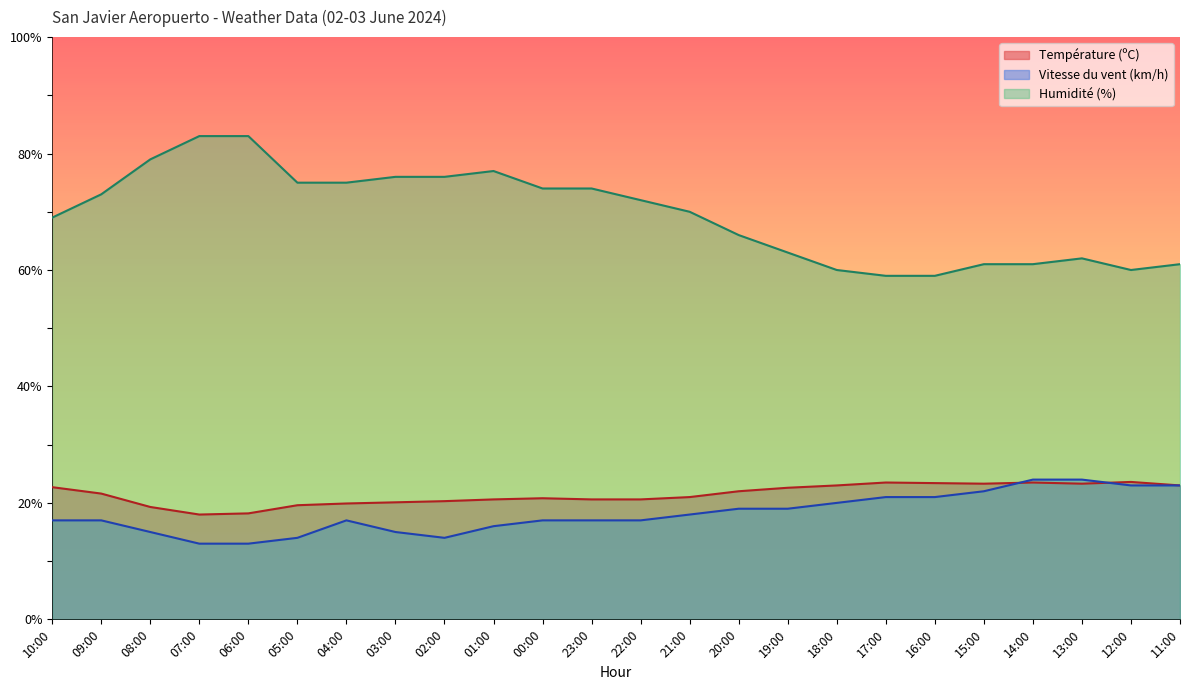

What is the average value of the Vitesse du vent (km/h) series?

18.2